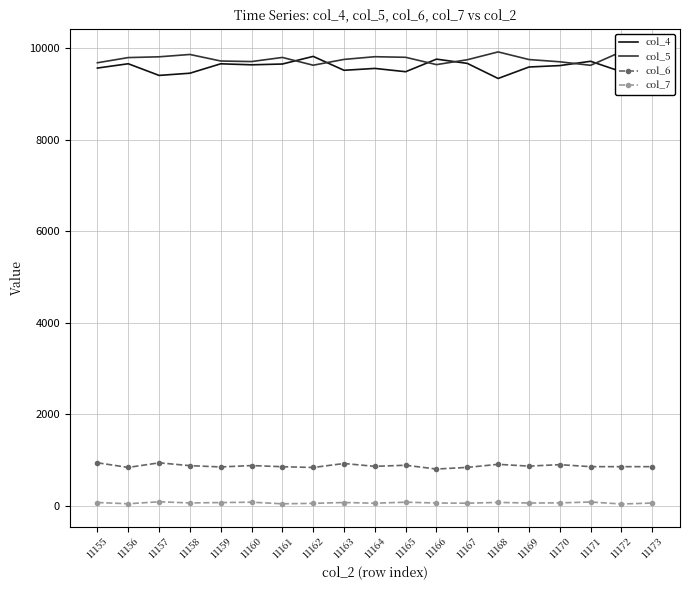

After their last crossing, which series has the higher values: col_5 or col_4?

col_4